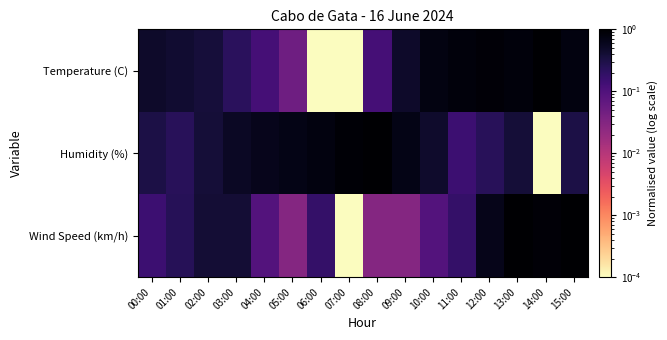

Reading left to right, list all the values displayed in this chart.

Temperature (C): 00:00=0.5	01:00=0.4	02:00=0.4	03:00=0.2	04:00=0.1	05:00=0.1	06:00=0.0	07:00=0.0	08:00=0.1	09:00=0.5	10:00=0.7	11:00=0.8	12:00=0.9	13:00=0.8	14:00=1.0	15:00=0.8
Humidity (%): 00:00=0.3	01:00=0.2	02:00=0.4	03:00=0.5	04:00=0.6	05:00=0.7	06:00=0.8	07:00=0.9	08:00=1.0	09:00=0.7	10:00=0.5	11:00=0.2	12:00=0.2	13:00=0.4	14:00=0.0	15:00=0.3
Wind Speed (km/h): 00:00=0.2	01:00=0.2	02:00=0.4	03:00=0.4	04:00=0.1	05:00=0.0	06:00=0.2	07:00=0.0	08:00=0.0	09:00=0.0	10:00=0.1	11:00=0.2	12:00=0.6	13:00=1.0	14:00=0.9	15:00=1.0